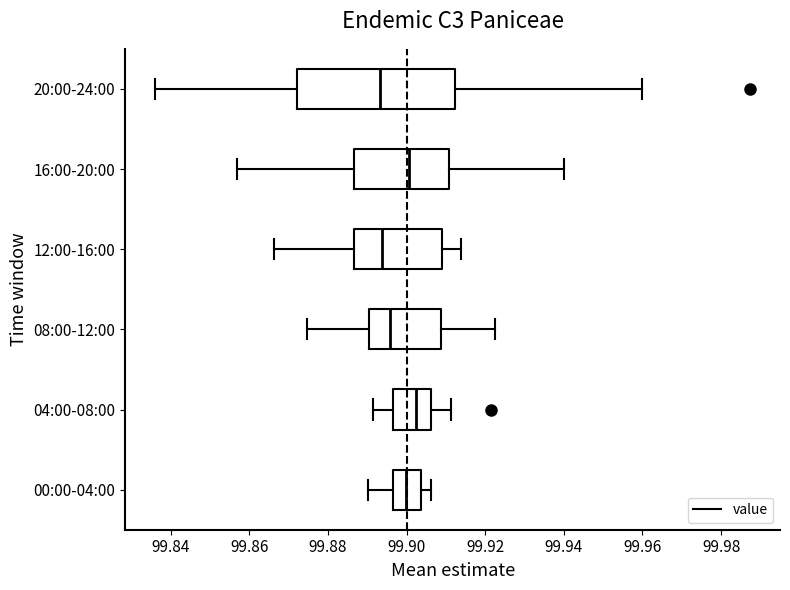

Reading bottom to top, transcribe this box plot: for each box, give where its median line is, the range the box spans, and where its two whiskers end, as read against the x-axis. The values are not printed on the chart, so give them approximately, as read against the axis.

00:00-04:00: median 99.900, box 99.896 to 99.904, whiskers 99.890 to 99.906
04:00-08:00: median 99.902, box 99.896 to 99.906, whiskers 99.892 to 99.912
08:00-12:00: median 99.896, box 99.890 to 99.908, whiskers 99.874 to 99.922
12:00-16:00: median 99.894, box 99.886 to 99.908, whiskers 99.866 to 99.914
16:00-20:00: median 99.900, box 99.886 to 99.910, whiskers 99.856 to 99.940
20:00-24:00: median 99.894, box 99.872 to 99.912, whiskers 99.836 to 99.960